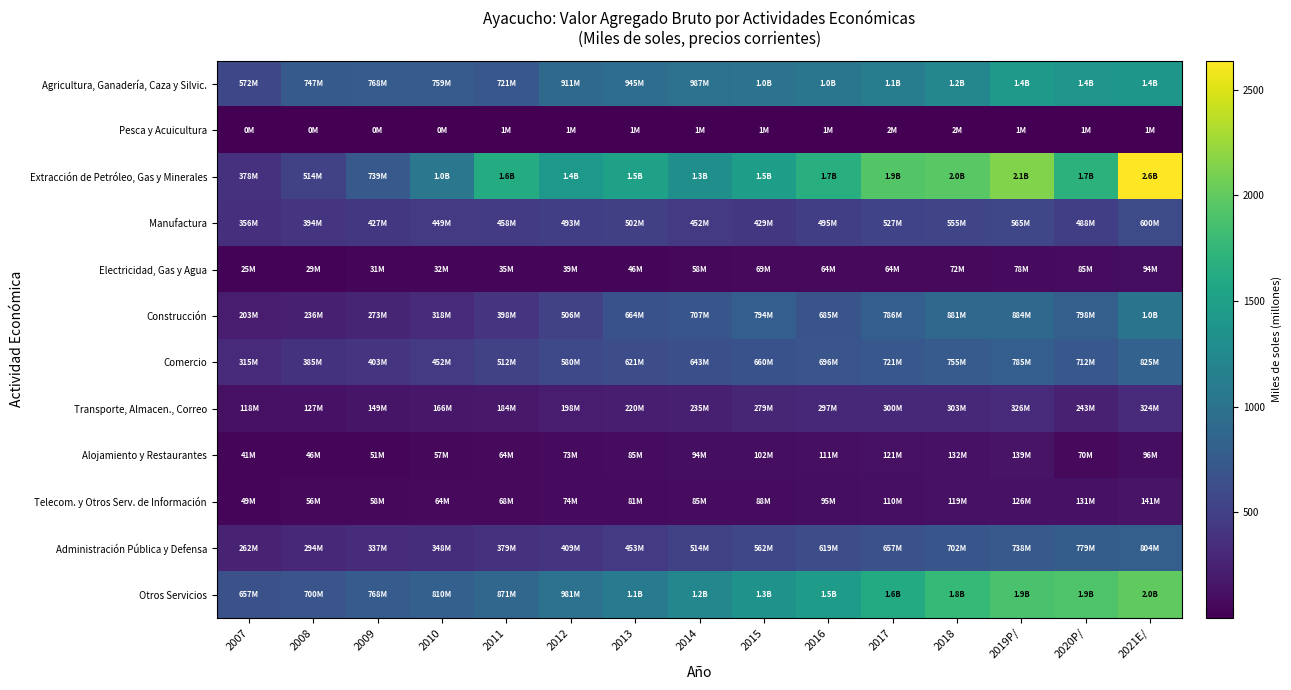

How many distinct data groups are displayed?

12